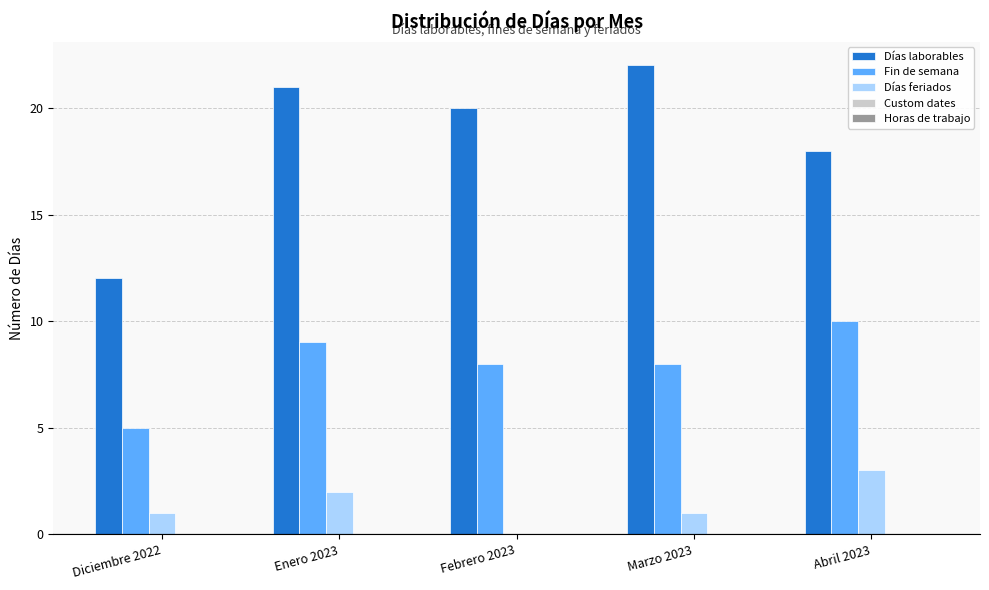

True or false: Días laborables has a value of 21 at Diciembre 2022.

False